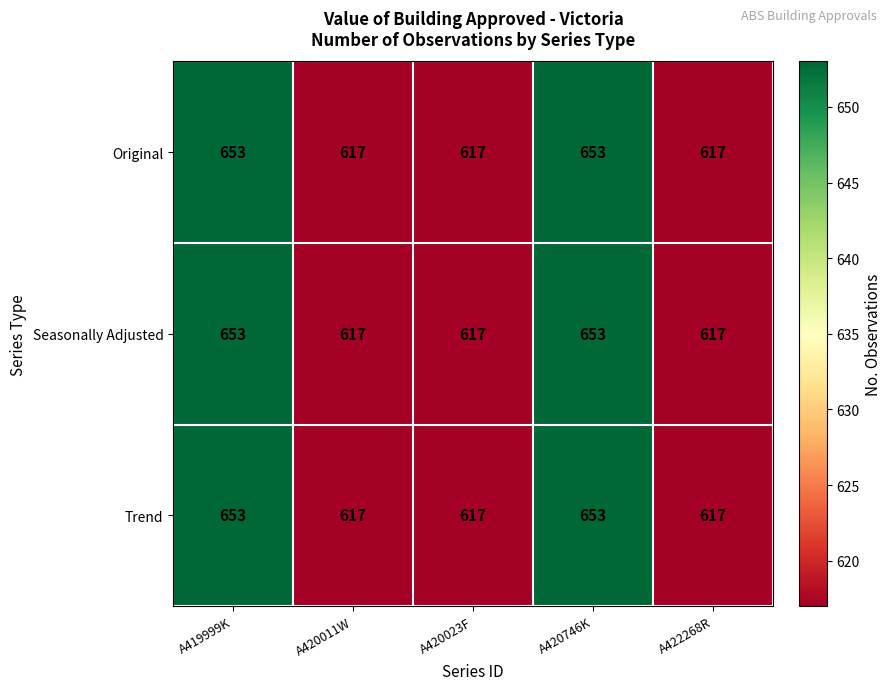

Reading left to right, list all the values displayed in this chart.

Original: 653	617	617	653	617
Seasonally Adjusted: 653	617	617	653	617
Trend: 653	617	617	653	617